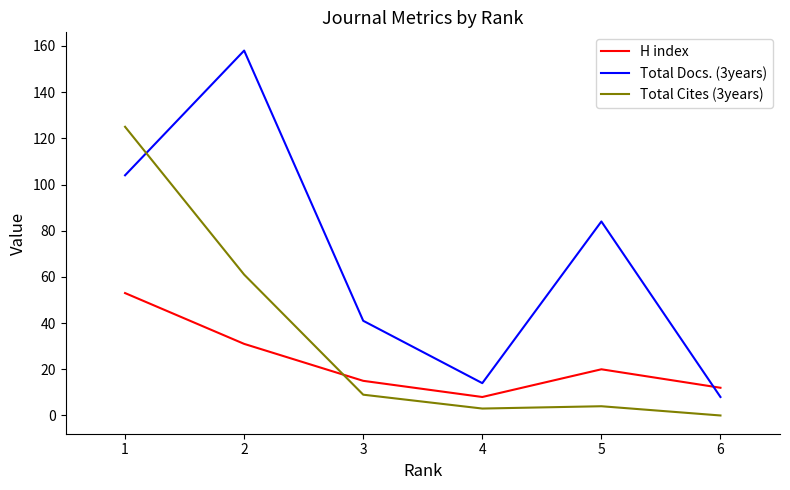

Which series has the largest range (max minus min)?

Total Docs. (3years)